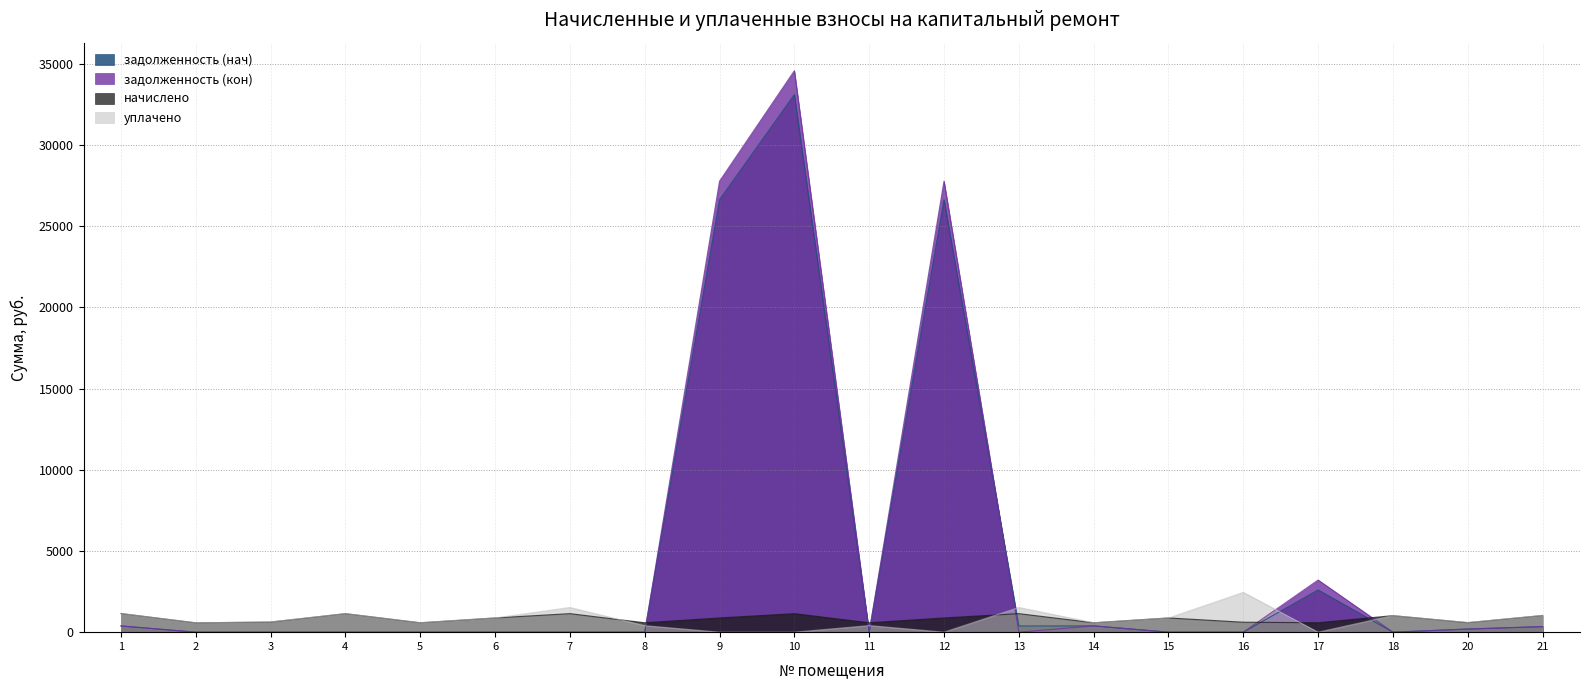

What are all the series names shown in the legend?

задолженность (нач), задолженность (кон), начислено, уплачено